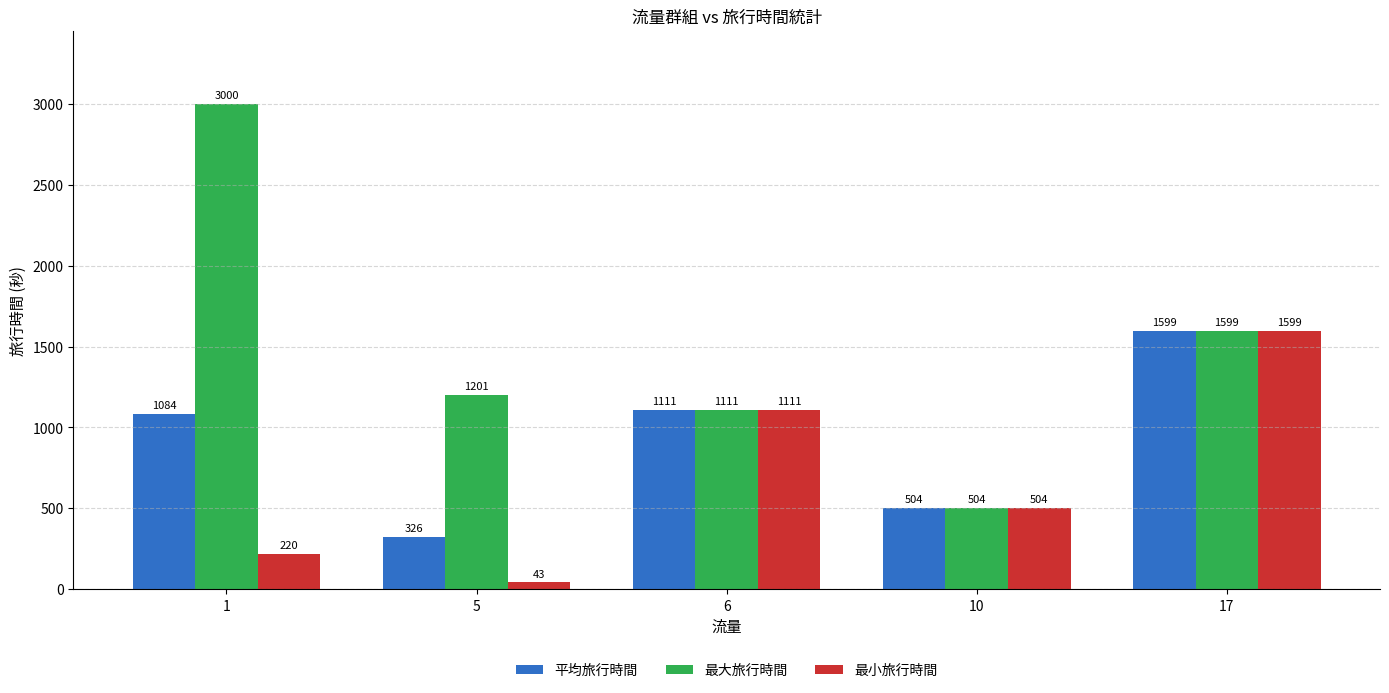

Which series has the largest range (max minus min)?

最大旅行時間